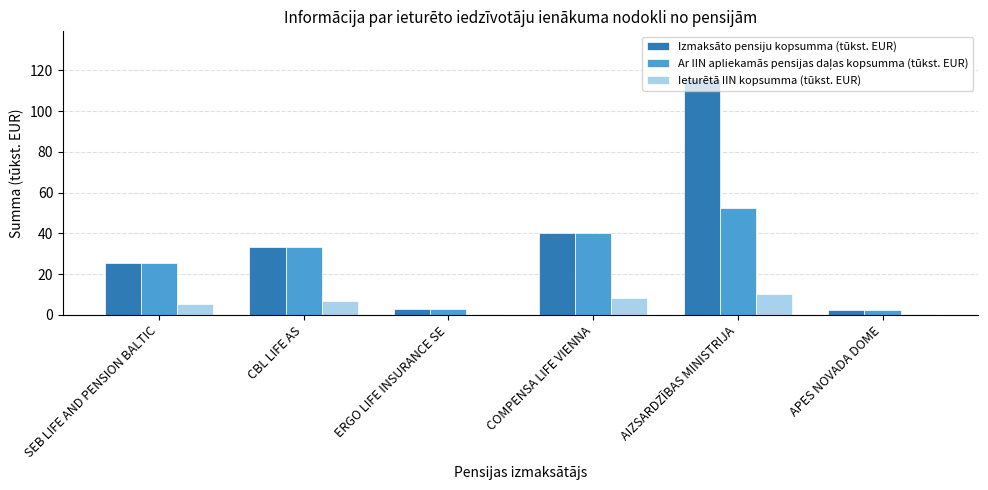

Which category has the highest value across all series?

AIZSARDZĪBAS MINISTRIJA